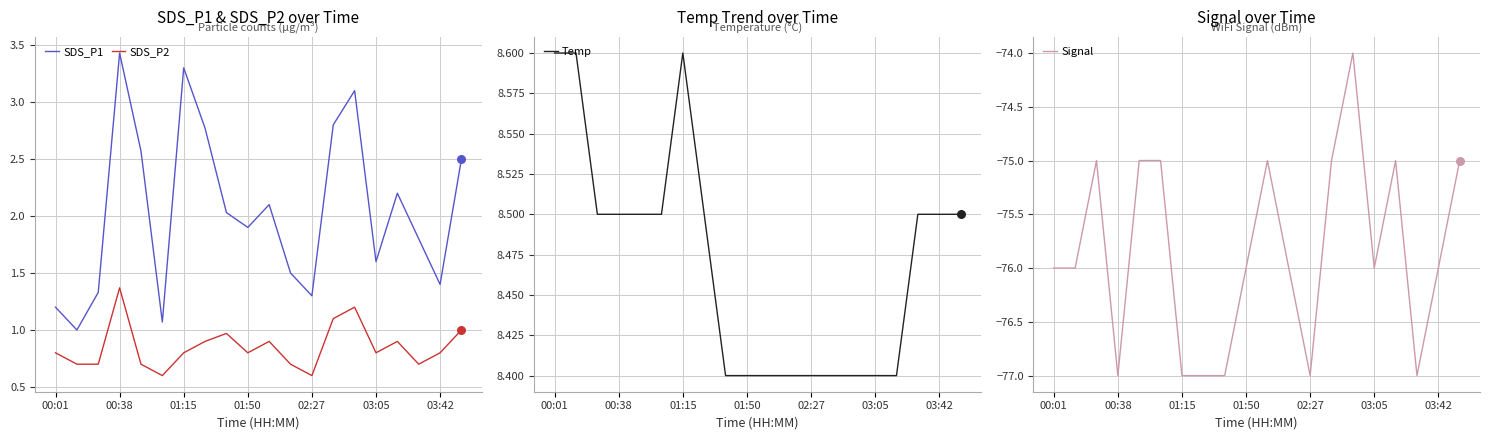

At which category is the sum across all series the highest?

14